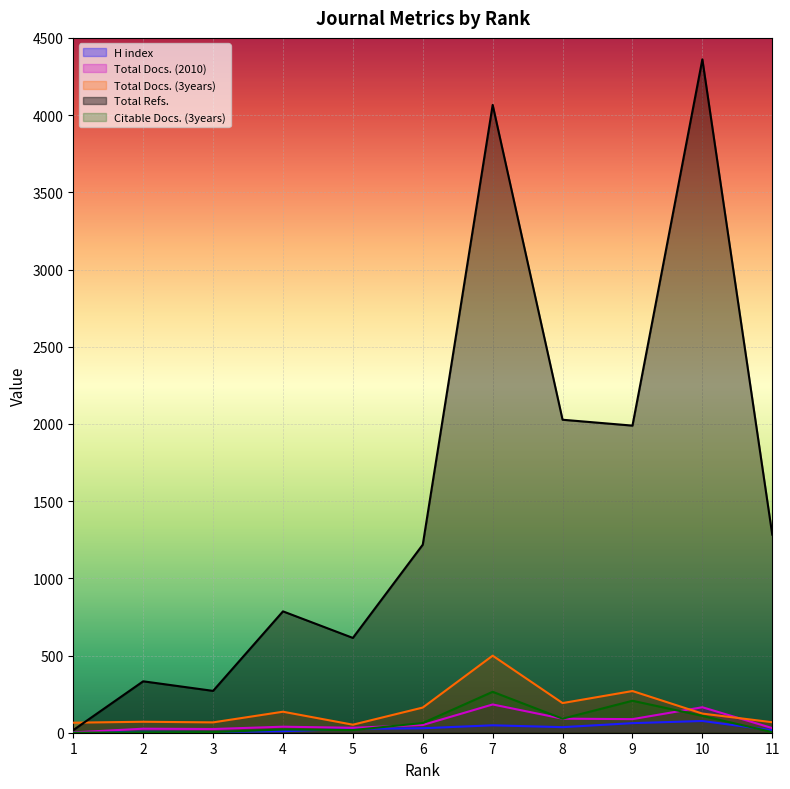

How many interior local peaks does the Total Docs. (3years) series have?

4